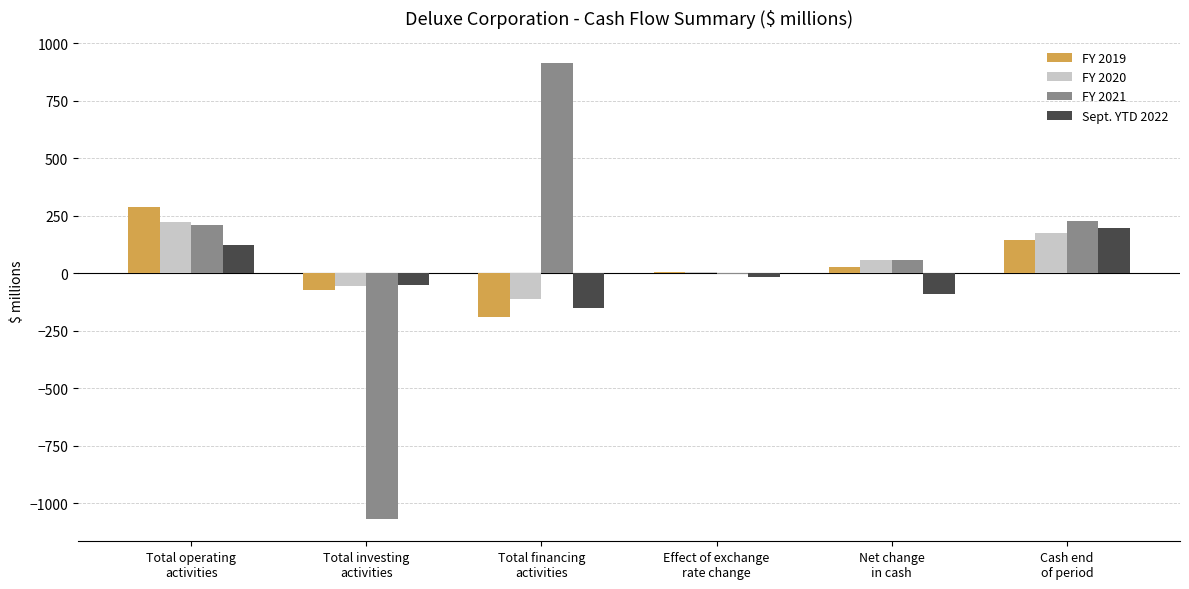

What are all the series names shown in the legend?

FY 2019, FY 2020, FY 2021, Sept. YTD 2022